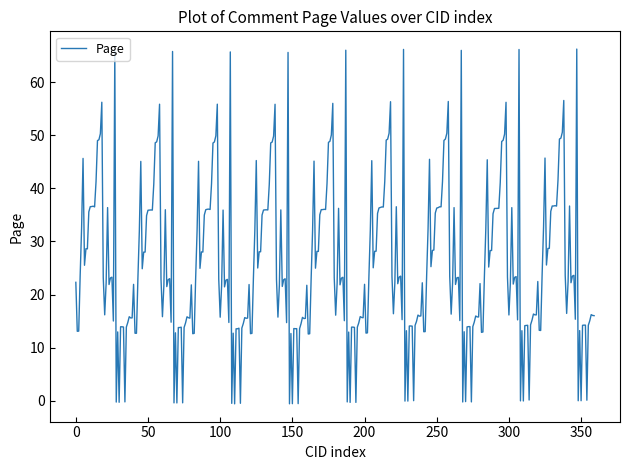

What is the maximum value shown in the chart?

66.2